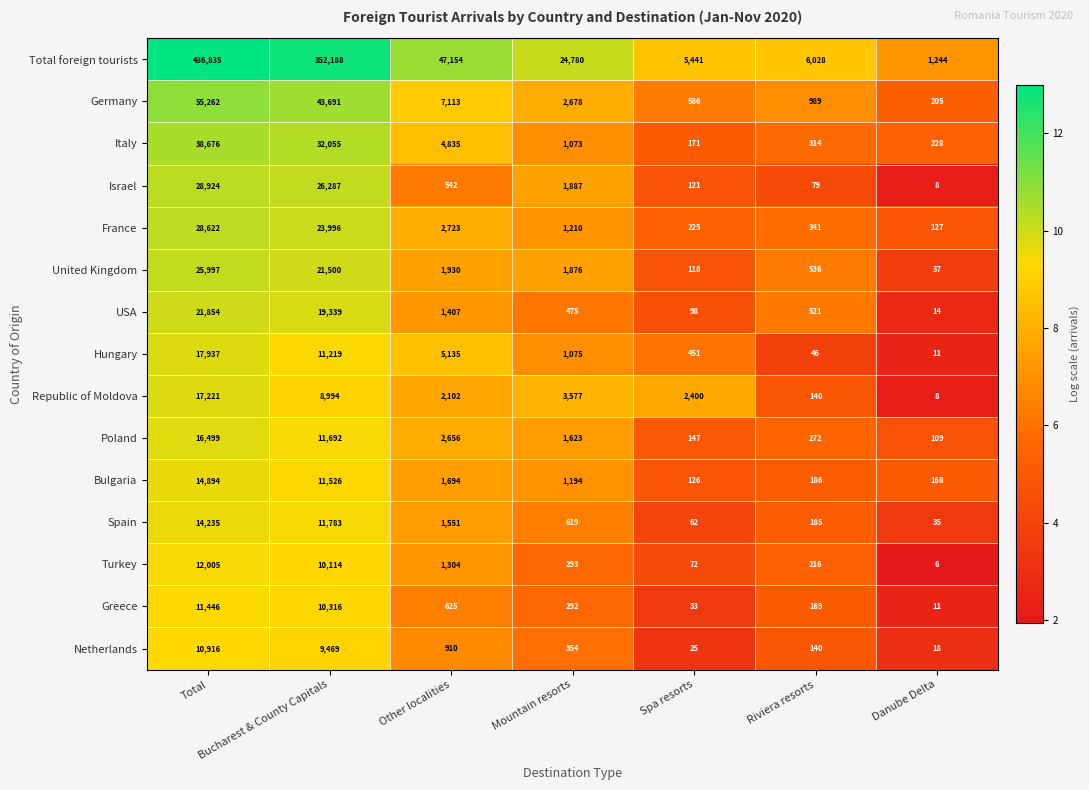

True or false: Italy has a value of 94 at Spa resorts.

False